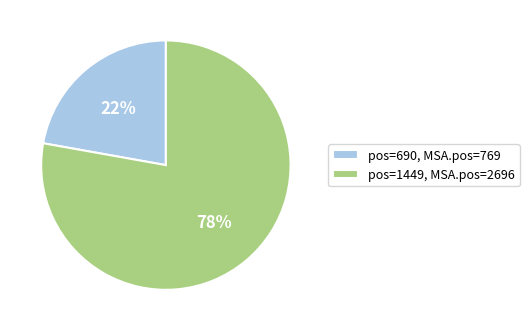

Count the number of slices in the pie.

2